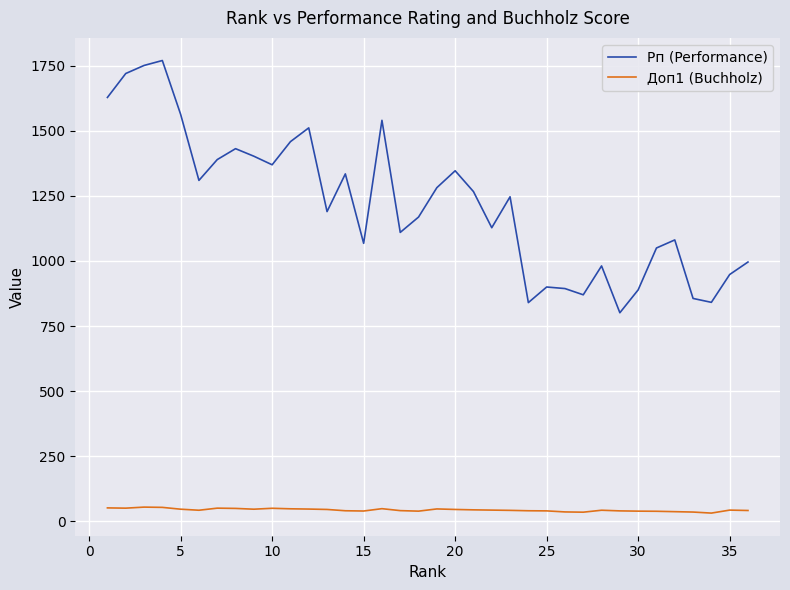

True or false: Доп1 (Buchholz) and Рп (Performance) cross at least once.

False